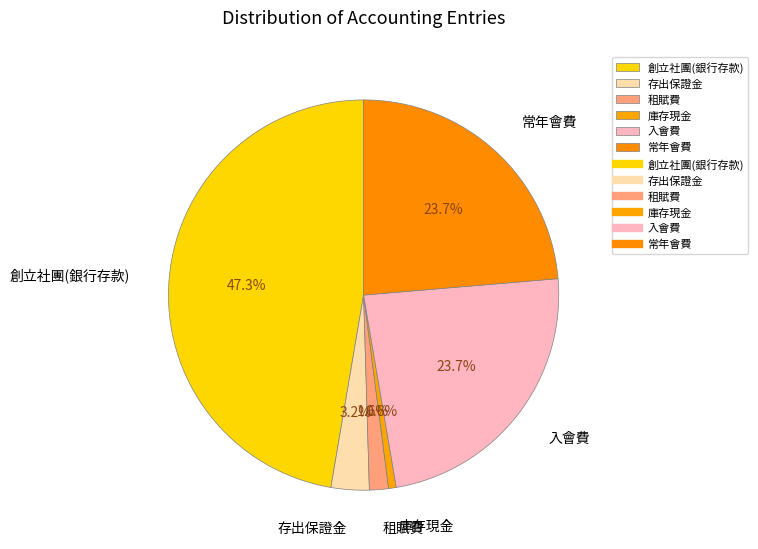

Is it true that 入會費 is 24% of the pie?

True